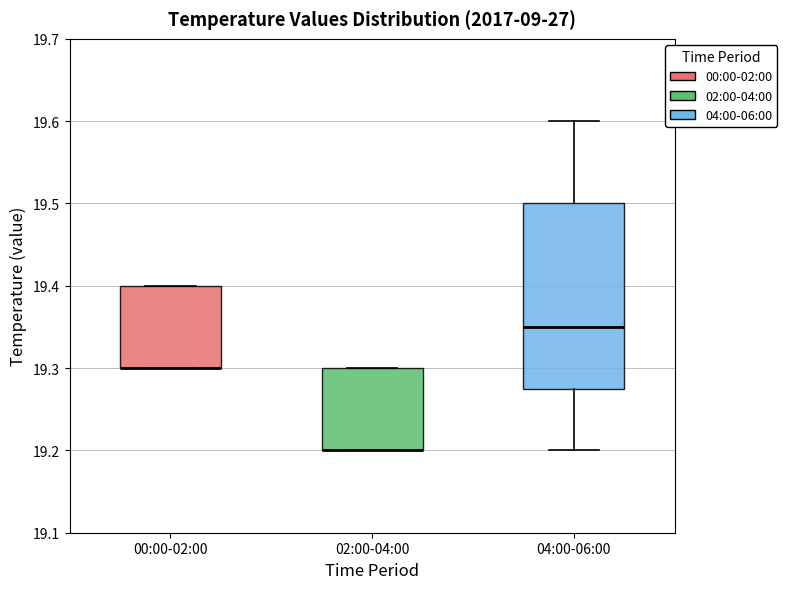

Where does the median line of the box for 04:00-06:00 sit on the y-axis? The values are not printed on the chart, so give them approximately, as read against the axis.

19.35